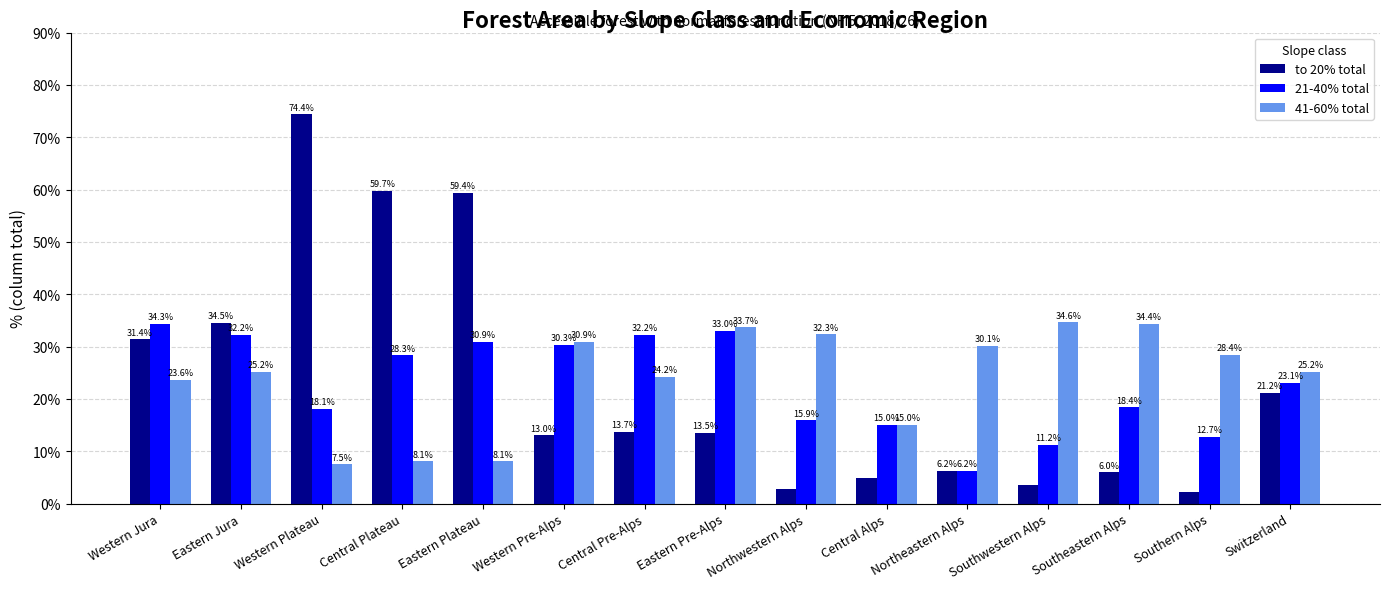

Reading left to right, extract all data points from this chart.

to 20% total: 31.4	34.5	74.4	59.7	59.4	13.0	13.7	13.5	2.7	4.8	6.2	3.5	6.0	2.2	21.2
21-40% total: 34.3	32.2	18.1	28.3	30.9	30.3	32.2	33.0	15.9	15.0	6.2	11.2	18.4	12.7	23.1
41-60% total: 23.6	25.2	7.5	8.1	8.1	30.9	24.2	33.7	32.3	15.0	30.1	34.6	34.4	28.4	25.2